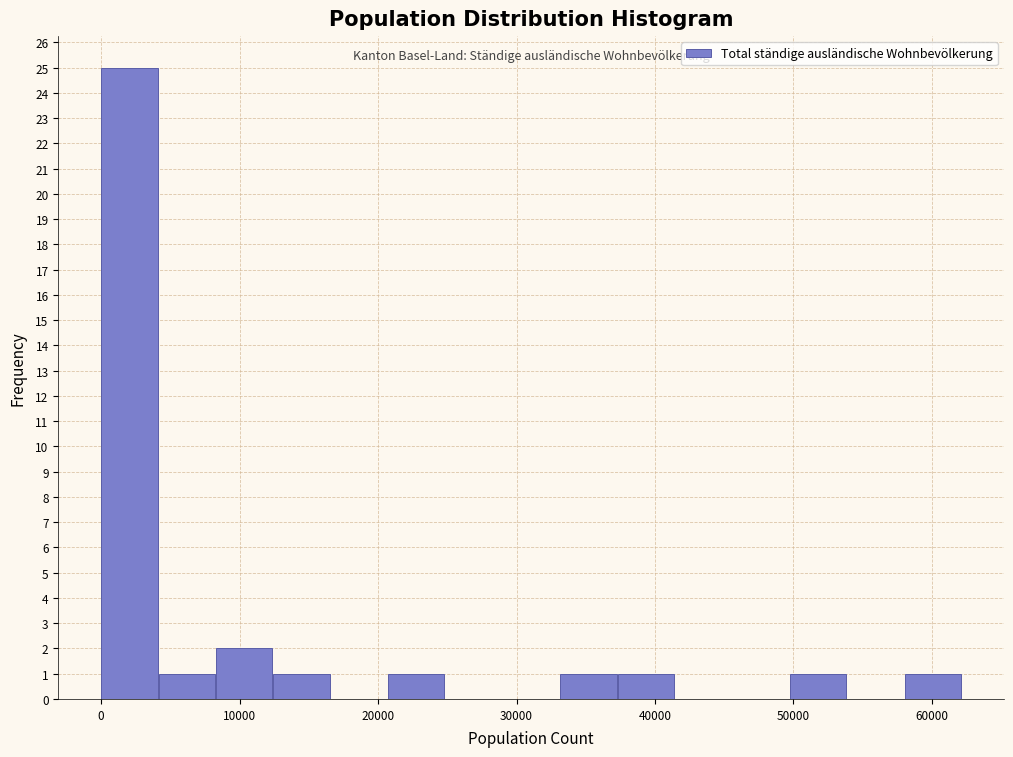

What is the height of the bar covering 8000 to 12000 on the x-axis? Neither the bar edges nor the heights are printed on the chart, so give them approximately, as read against the axes.

2